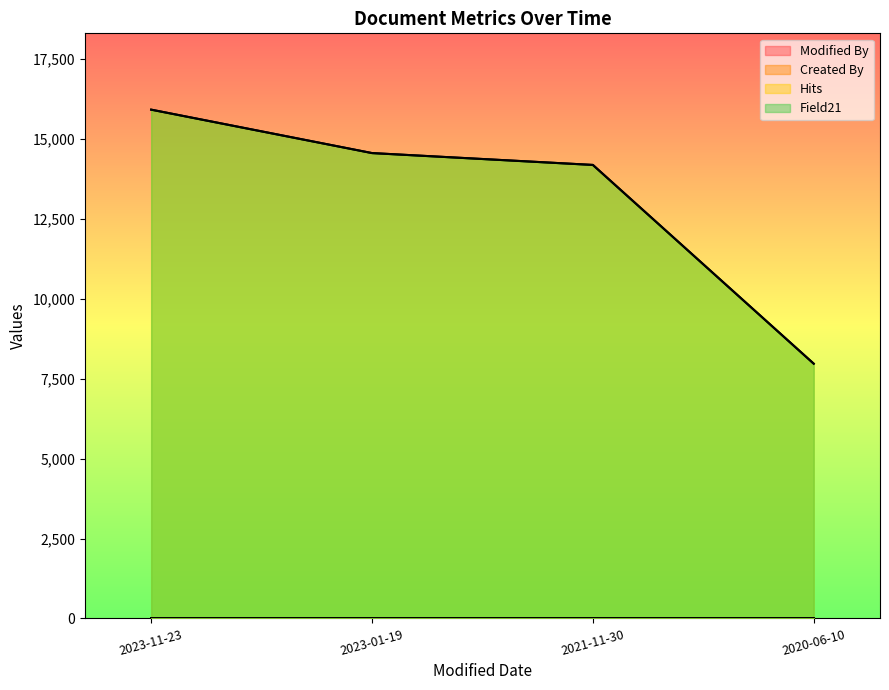

Does the chart display data point markers on the line(s)?

No